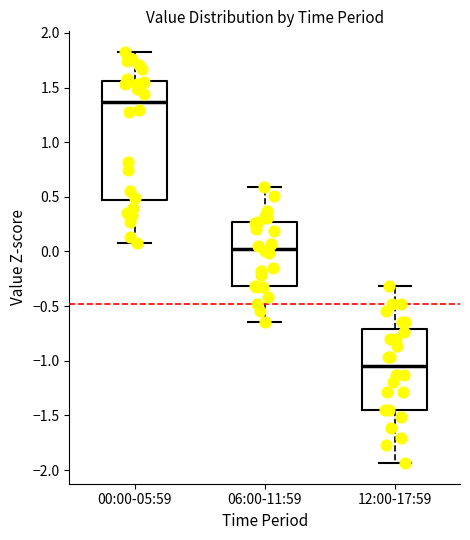

Reading left to right, transcribe this box plot: for each box, give where its median line is, the range the box spans, and where its two whiskers end, as read against the y-axis. The values are not printed on the chart, so give them approximately, as read against the axis.

00:00-05:59: median 1.35, box 0.45 to 1.55, whiskers 0.10 to 1.85
06:00-11:59: median 0.05, box -0.30 to 0.25, whiskers -0.65 to 0.60
12:00-17:59: median -1.05, box -1.45 to -0.70, whiskers -1.95 to -0.30